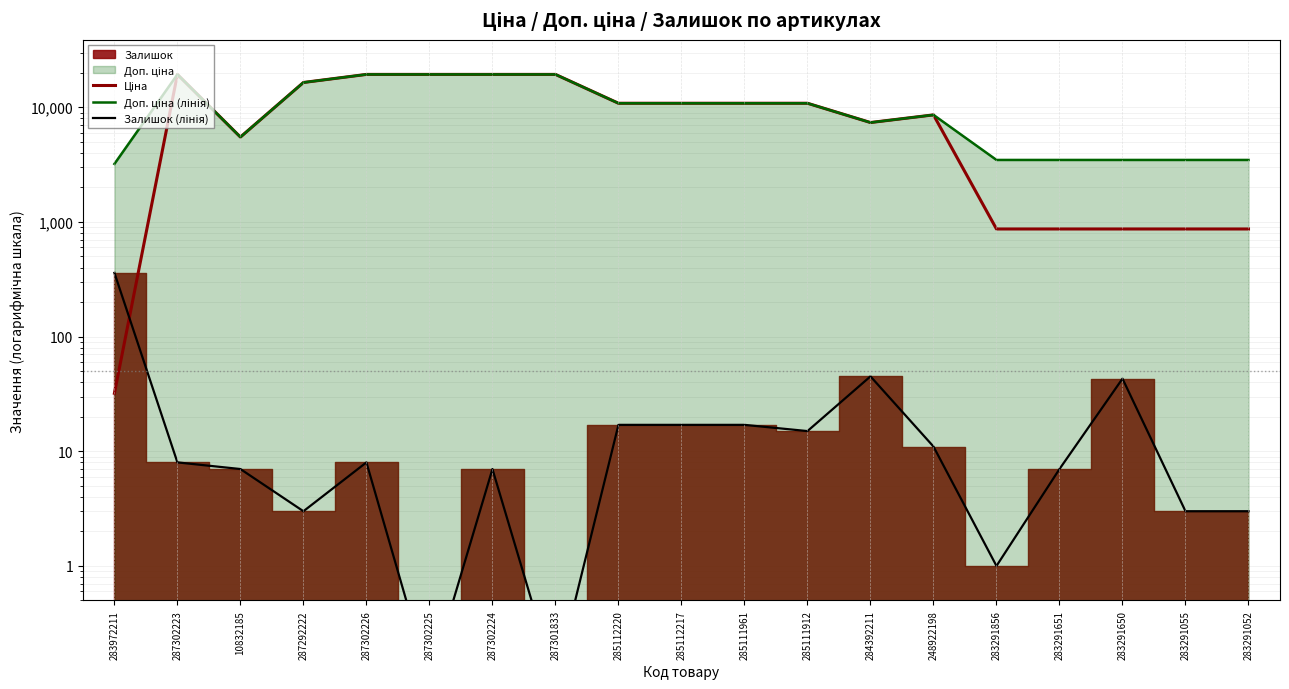

Rank the series by their maximum value, from lowest to highest.

Залишок (лінія), Ціна, Доп. ціна (лінія)